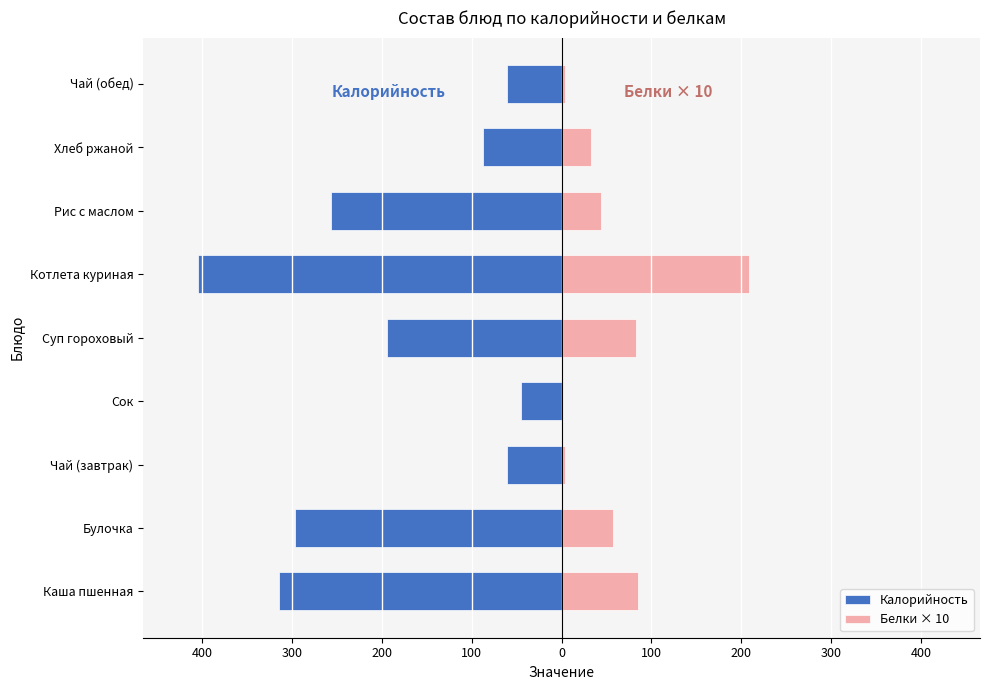

How many data points in Калорийность are above -194?

4